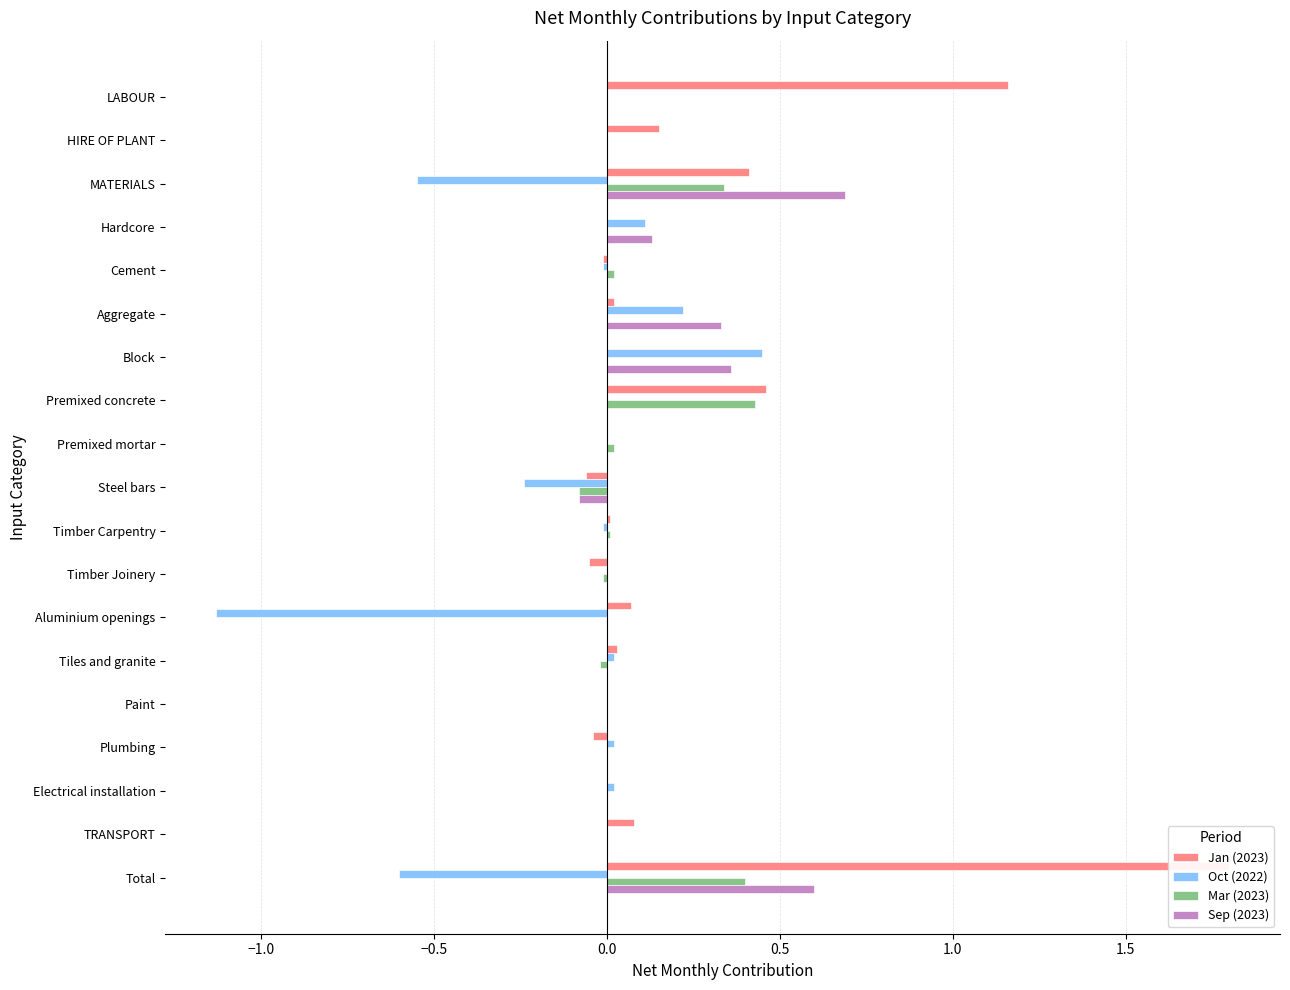

How many values in the Sep (2023) series are below 0?

1